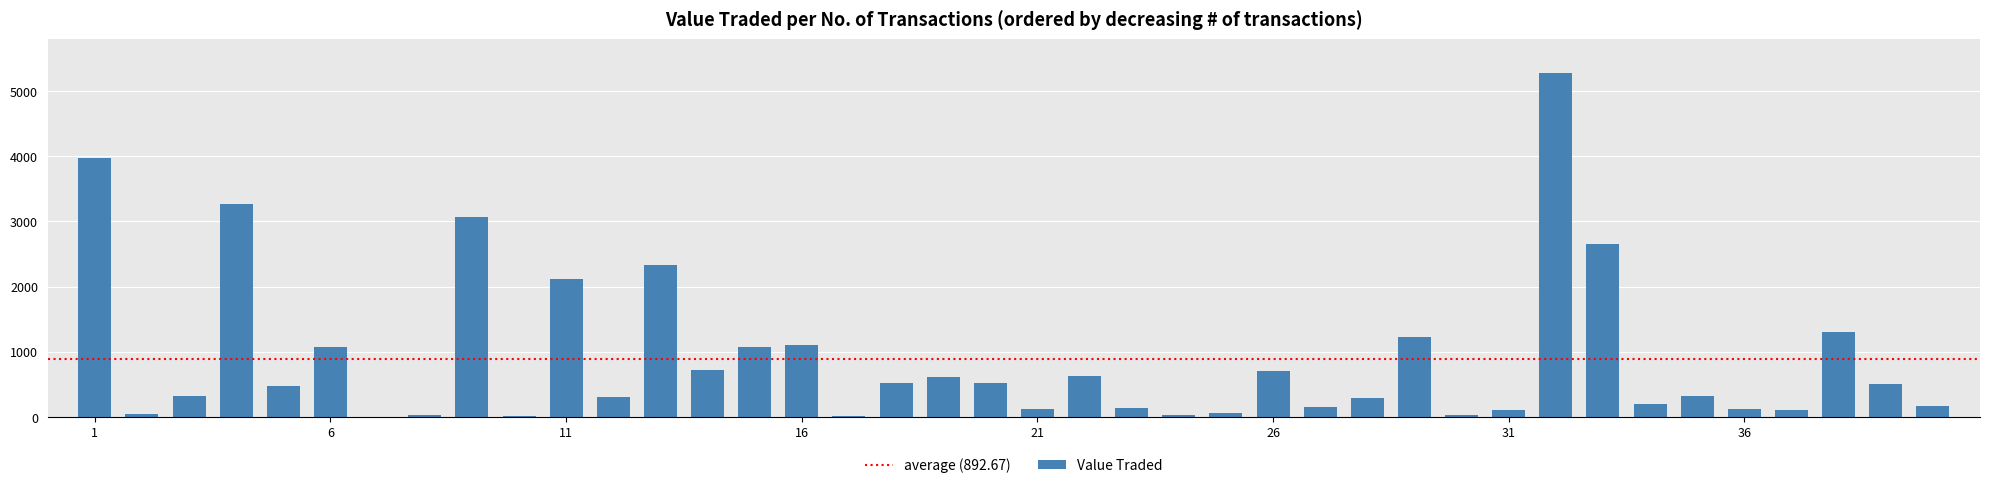

What is the sum of all values?

35707